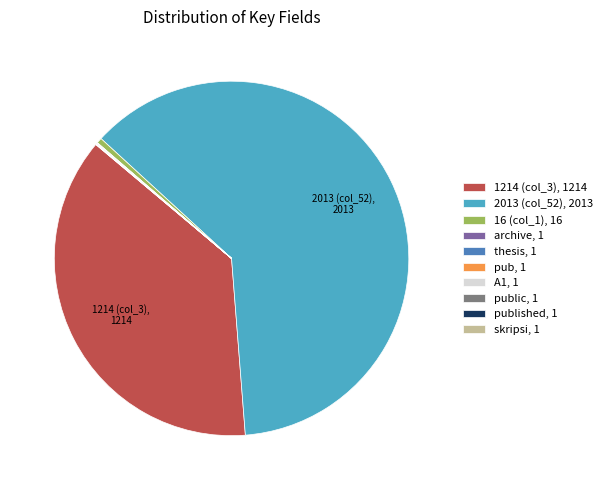

Is there a majority slice in this chart?

Yes